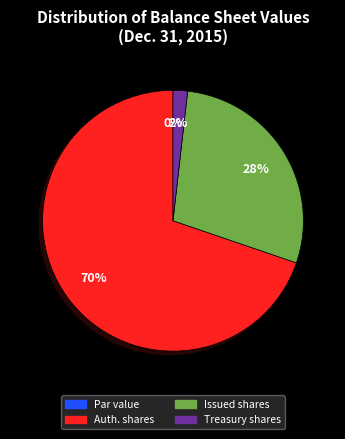

Rank the categories by value from highest to lowest.

Common stock, shares authorized, Common stock, shares issued, Treasury stock, shares, Common stock, par value